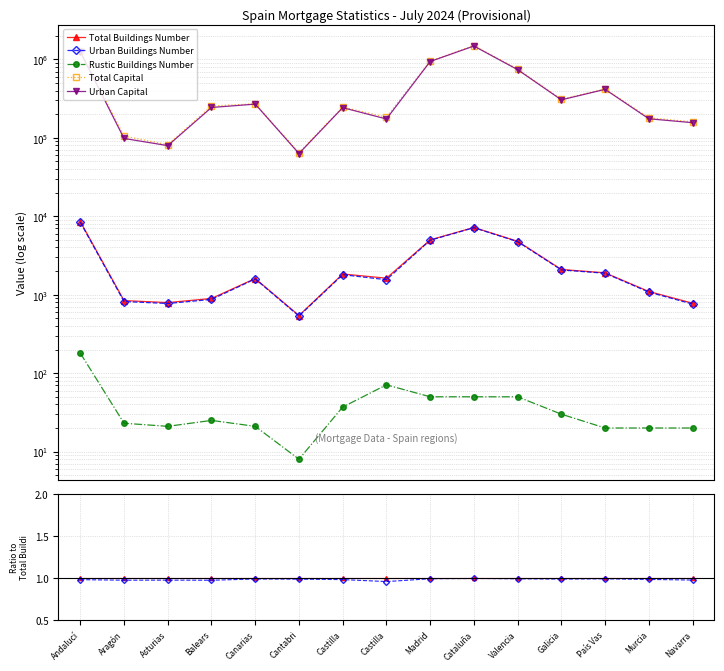

At Balears, list the series in order from smallest to largest.

Rustic Buildings Number, Urban Buildings Number, Total Buildings Number, Urban Capital, Total Capital